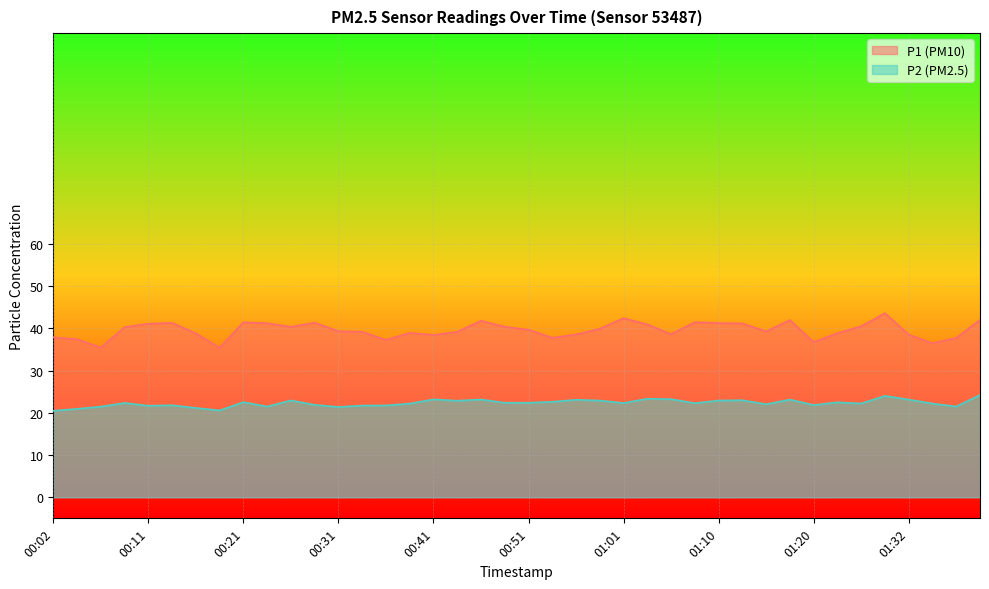

Reading left to right, transcribe all the data shown in this chart.

P1: 37.9	37.5	35.5	40.3	41.1	41.3	38.9	35.5	41.5	41.2	40.4	41.4	39.4	39.2	37.3	39.0	38.5	39.2	41.8	40.4	39.7	37.8	38.6	40.0	42.5	41.0	38.6	41.5	41.3	41.2	39.3	42.0	36.8	38.9	40.5	43.6	38.5	36.5	37.8	42.0
P2: 20.5	20.9	21.5	22.4	21.7	21.8	21.2	20.6	22.6	21.5	22.9	21.9	21.4	21.7	21.8	22.2	23.2	22.9	23.2	22.4	22.4	22.6	23.1	22.9	22.3	23.4	23.2	22.3	22.9	23.0	22.1	23.1	21.9	22.5	22.2	24.0	23.1	22.2	21.5	24.2